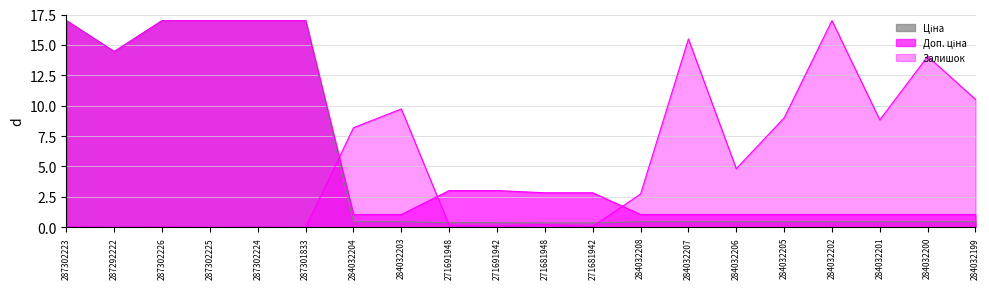

Which series changed the most between 271681942 and 284032199?

Залишок